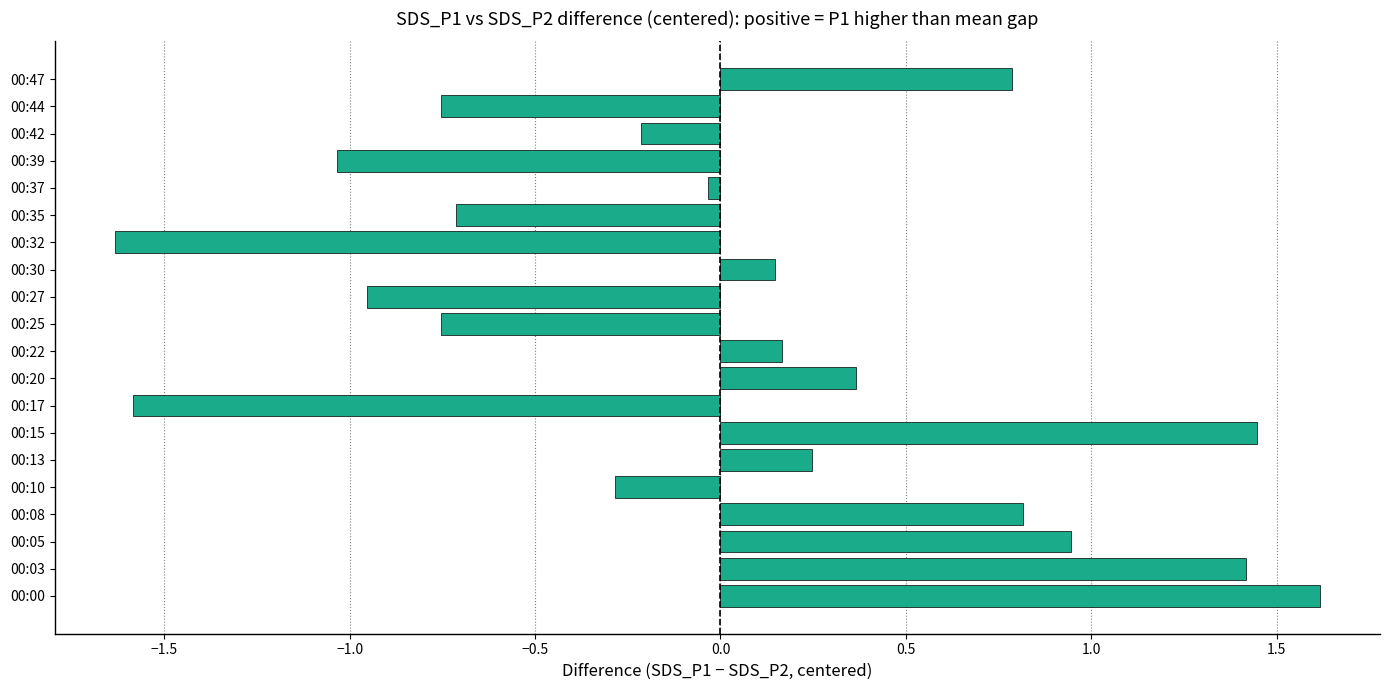

True or false: the data shows -0.4 at 00:10.

False